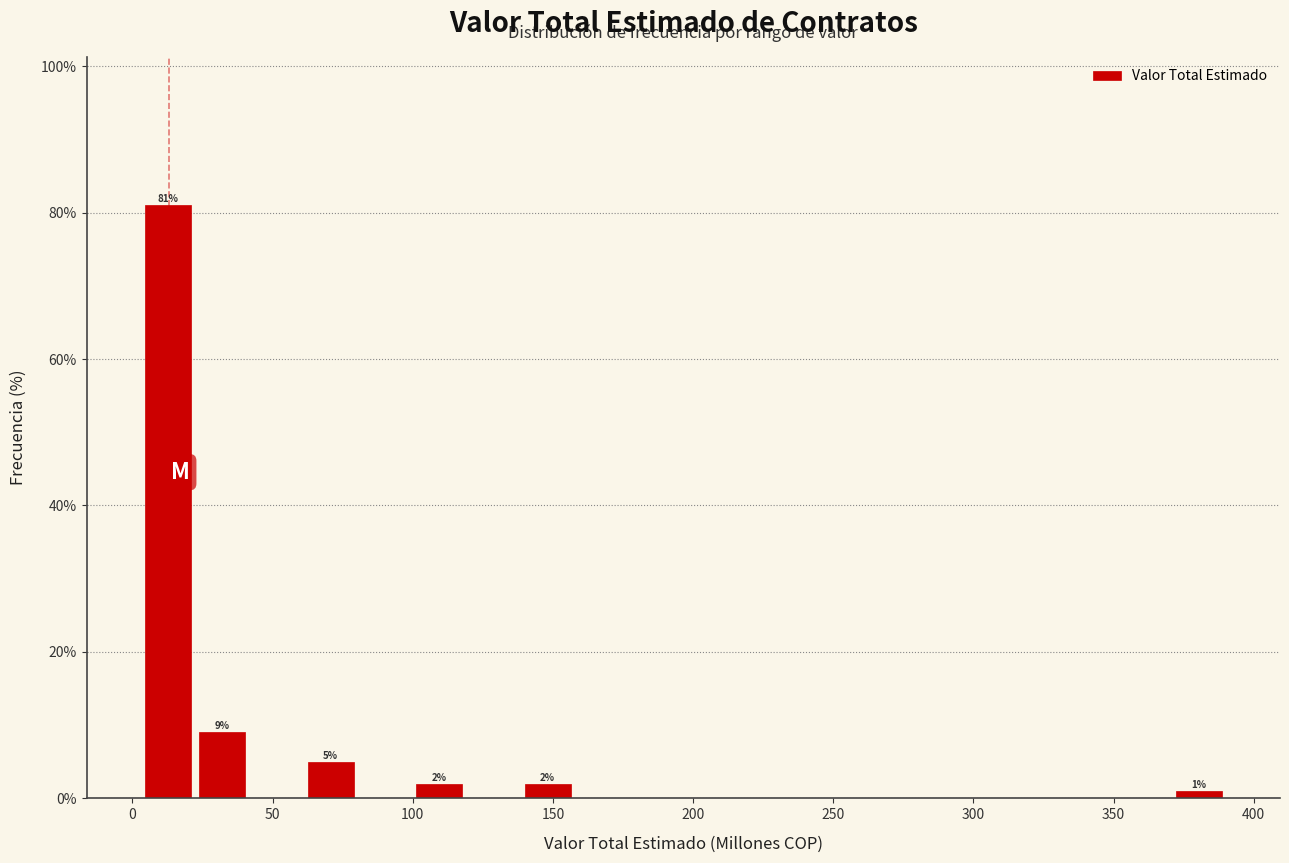

Around what value on the x-axis is the tallest bar? Give the approximate position of its centre, as read against the axis.

15